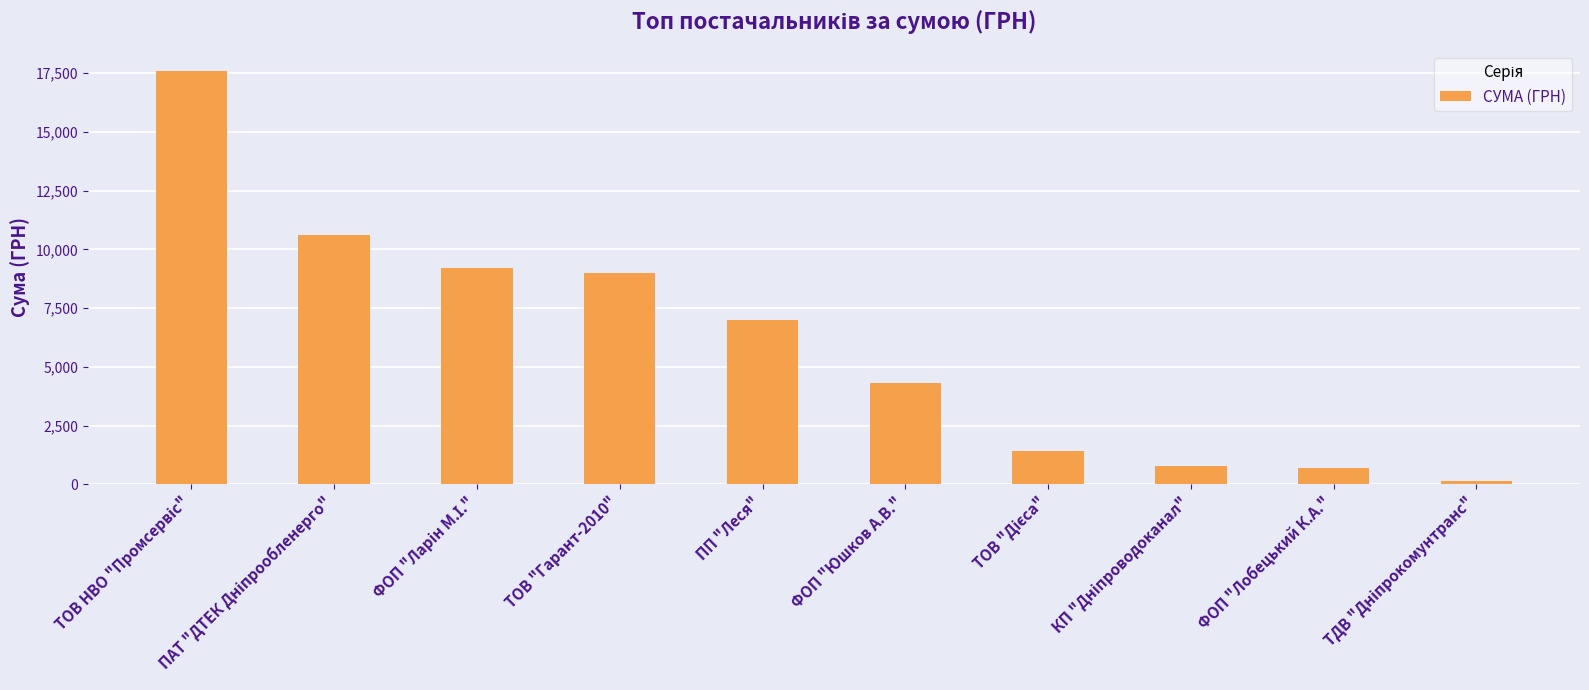

What is the label of the 5th bar from the left?

ПП "Леся"